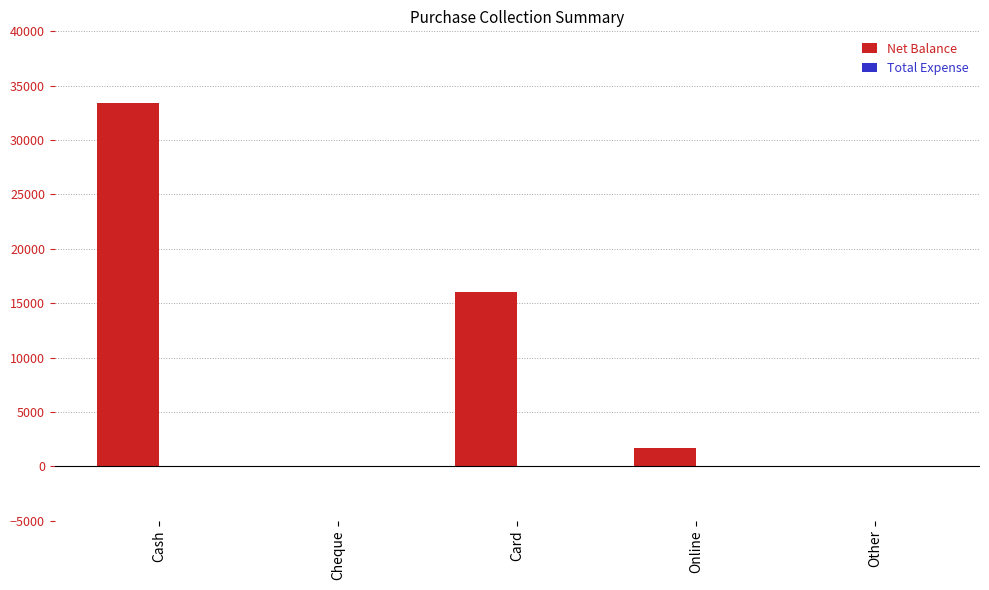

Are the bars horizontal?

No